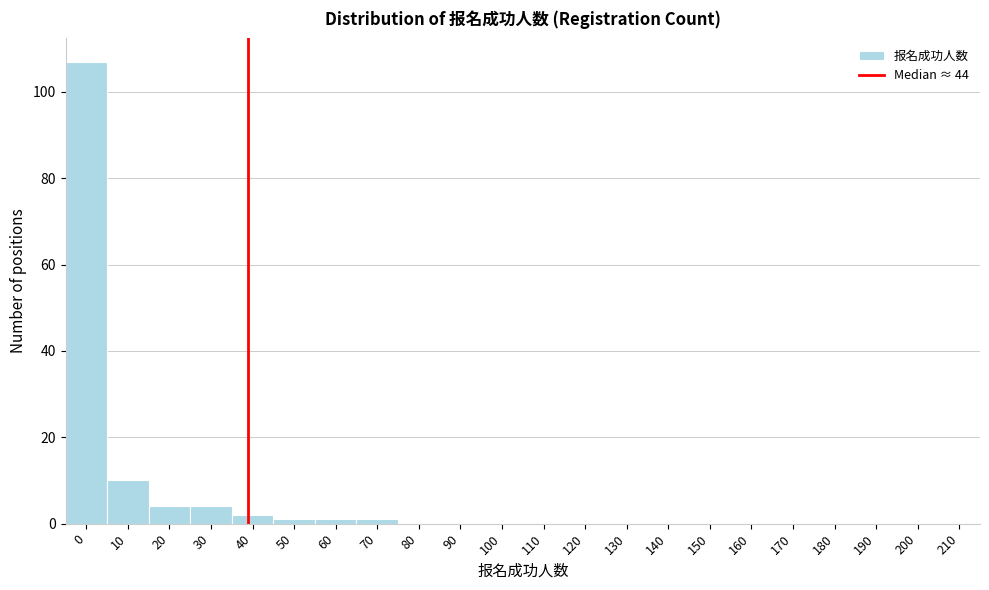

Reading left to right, transcribe all the data shown in this chart.

0=107	10=10	20=4	30=4	40=2	50=1	60=1	70=1	80=0	90=0	100=0	110=0	120=0	130=0	140=0	150=0	160=0	170=0	180=0	190=0	200=0	210=0